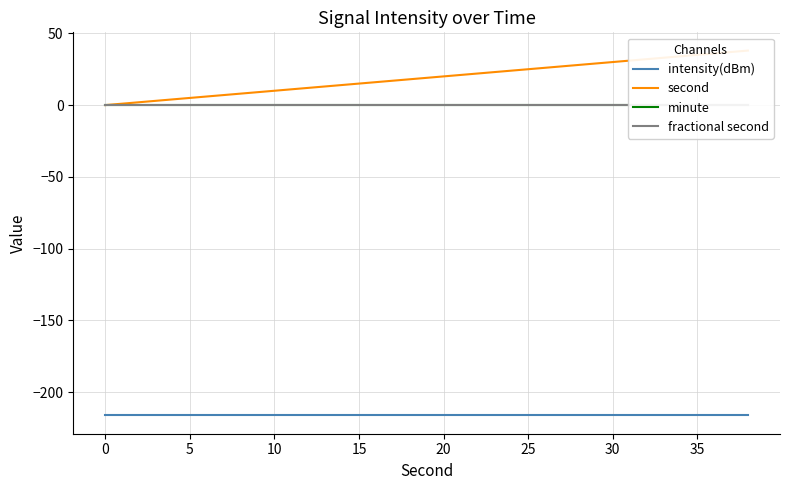

What is the greatest value displayed?

38.0